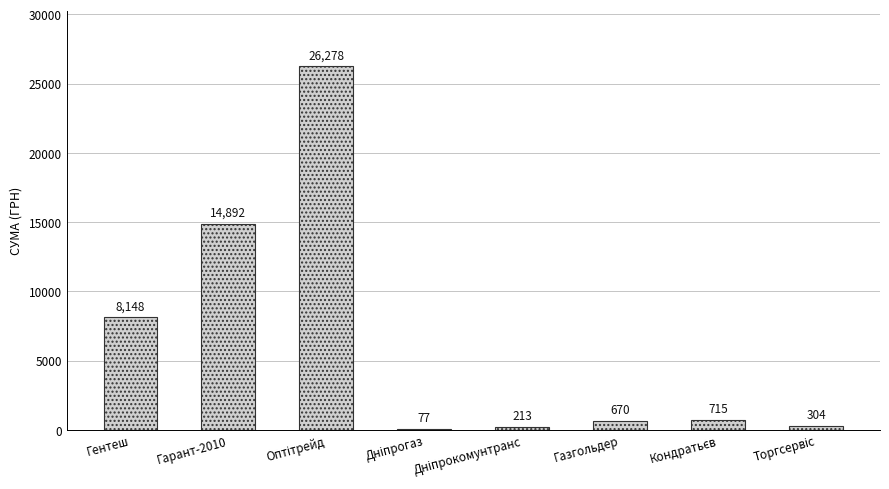

True or false: the data shows 670.0 at Газгольдер.

True